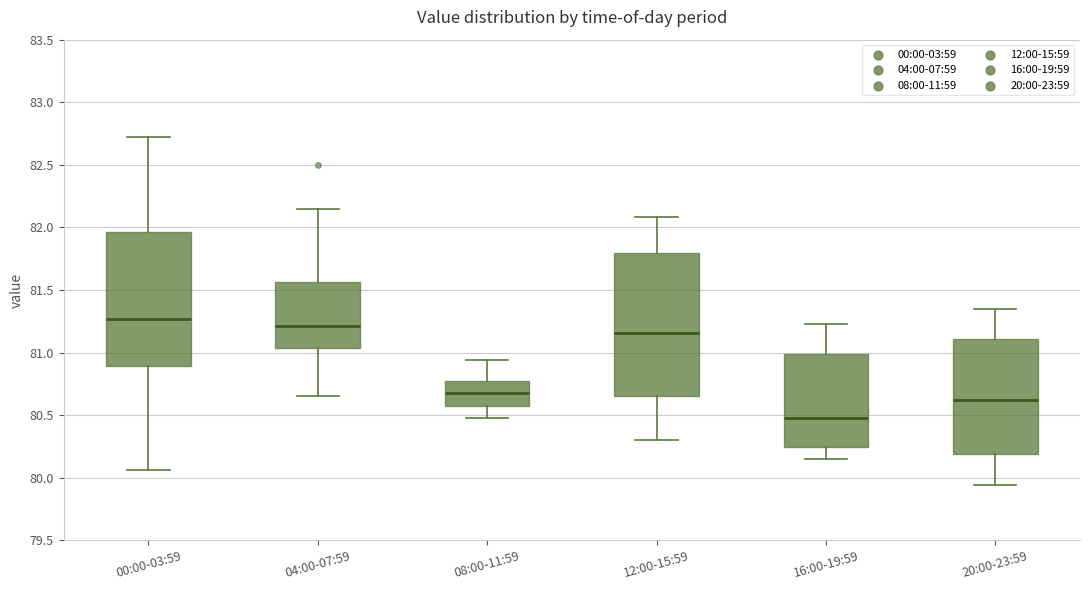

Where does the median line of the box for 16:00-19:59 sit on the y-axis? The values are not printed on the chart, so give them approximately, as read against the axis.

80.50